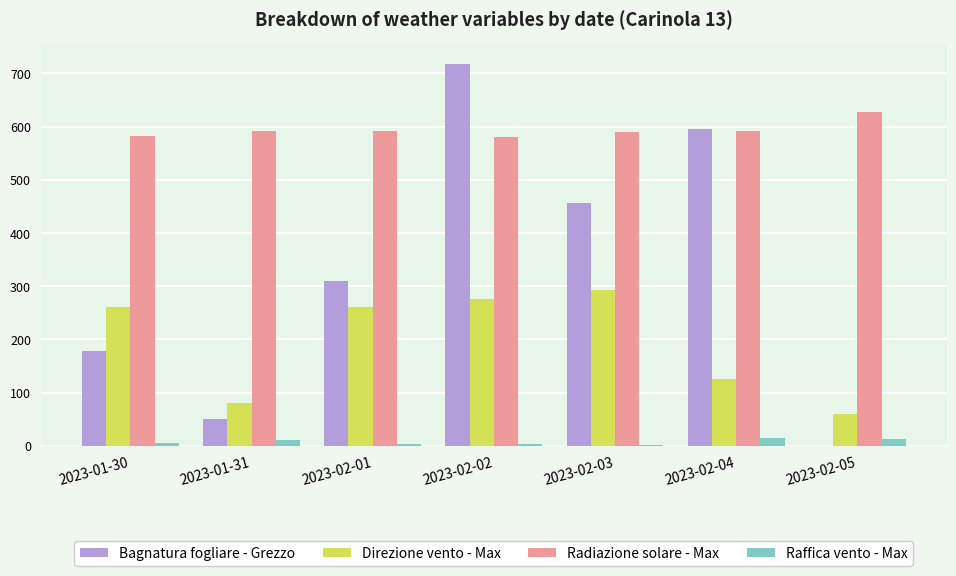

The Direzione vento - Max series shows 126.0 at 2023-02-04. True or false?

True